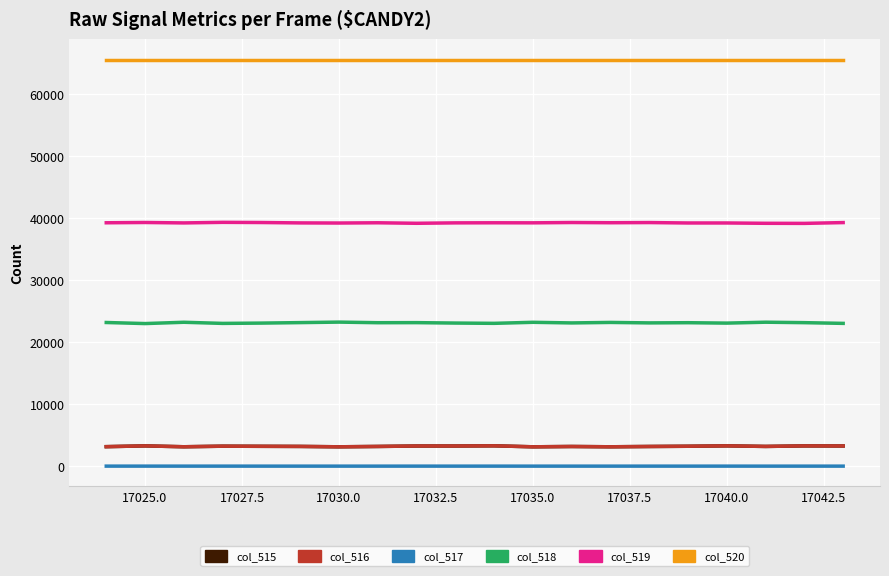

What is the maximum value shown in the chart?

65535